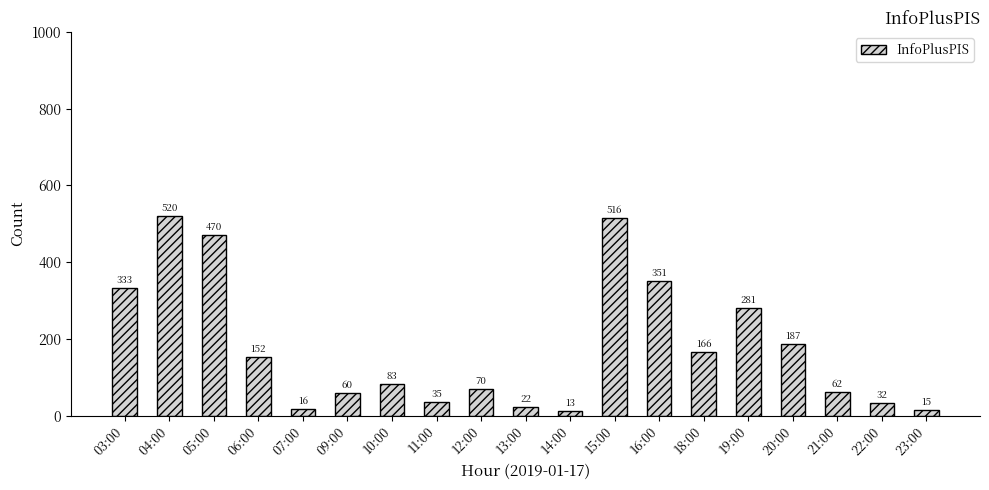

Rank the categories by value from highest to lowest.

04:00, 15:00, 05:00, 16:00, 03:00, 19:00, 20:00, 18:00, 06:00, 10:00, 12:00, 21:00, 09:00, 11:00, 22:00, 13:00, 07:00, 23:00, 14:00